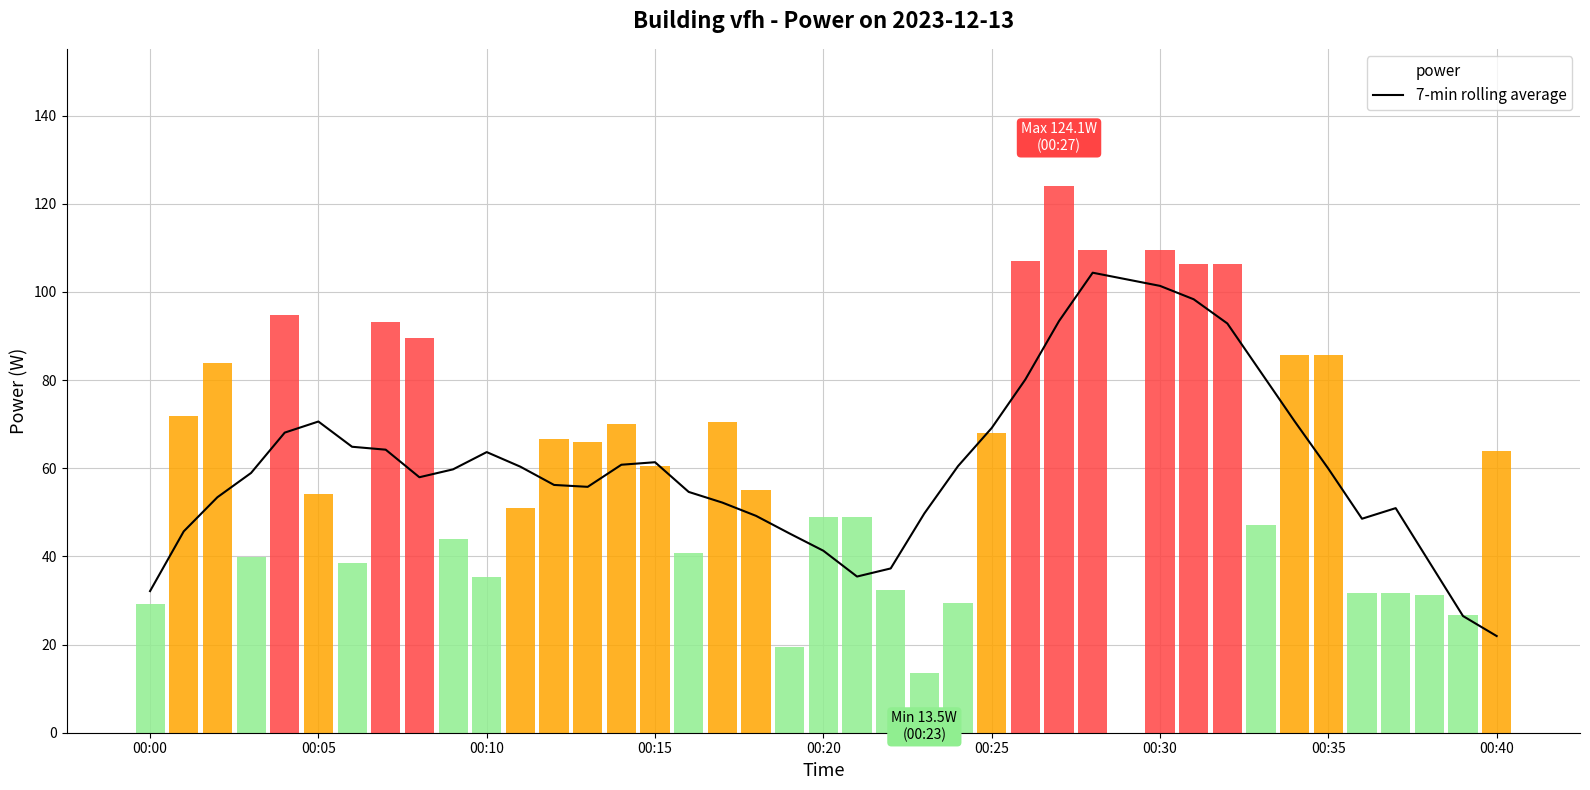

At which label does 7-min rolling average reach its minimum?

00:40